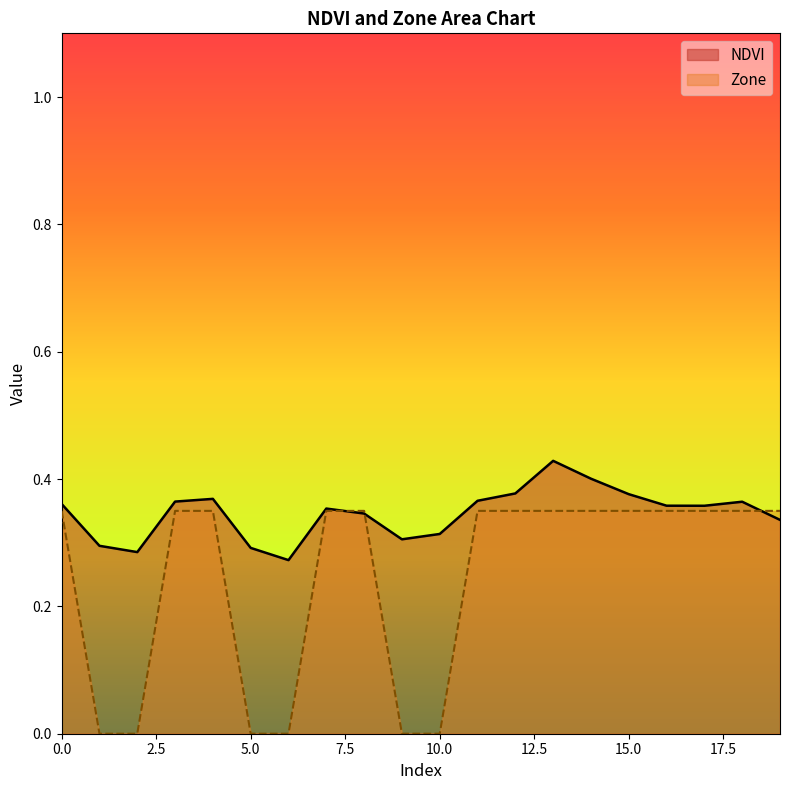

What is the approximate value of NDVI at 5?

0.3